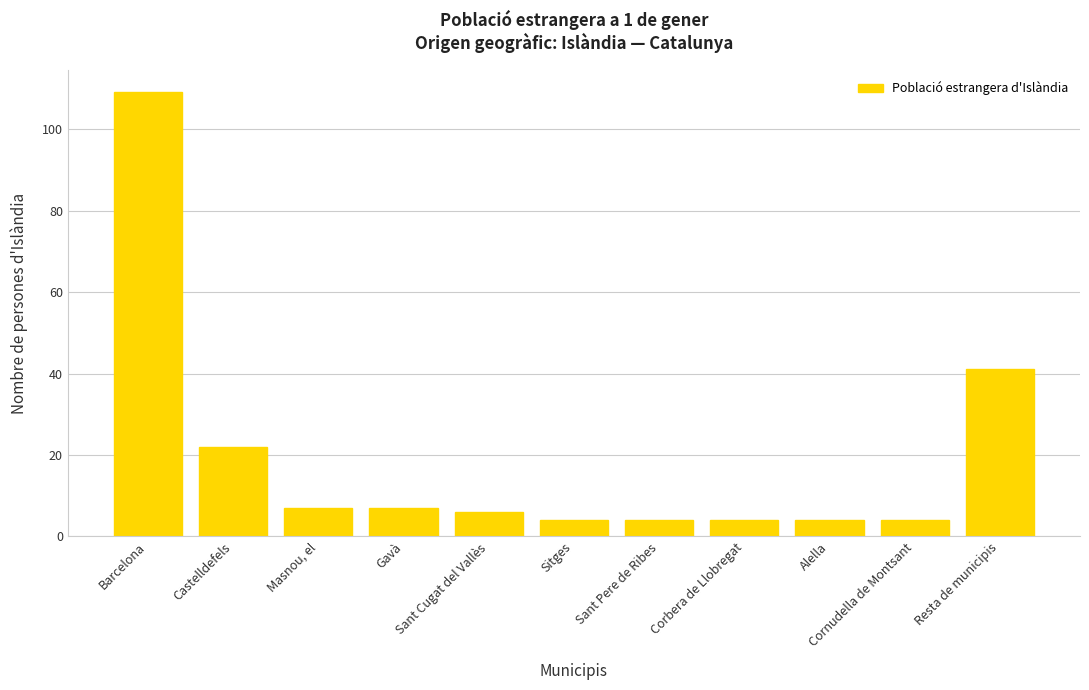

What is the minimum value shown in the chart?

4